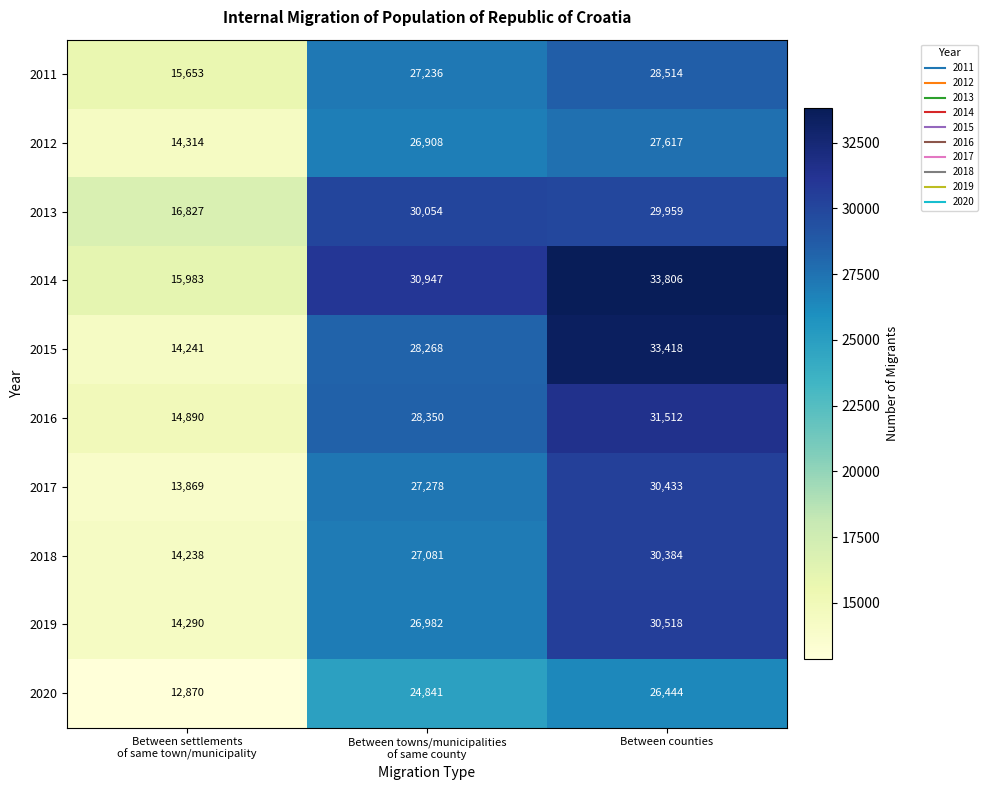

Count the 2020 values in the range 12870 to 26444.

3